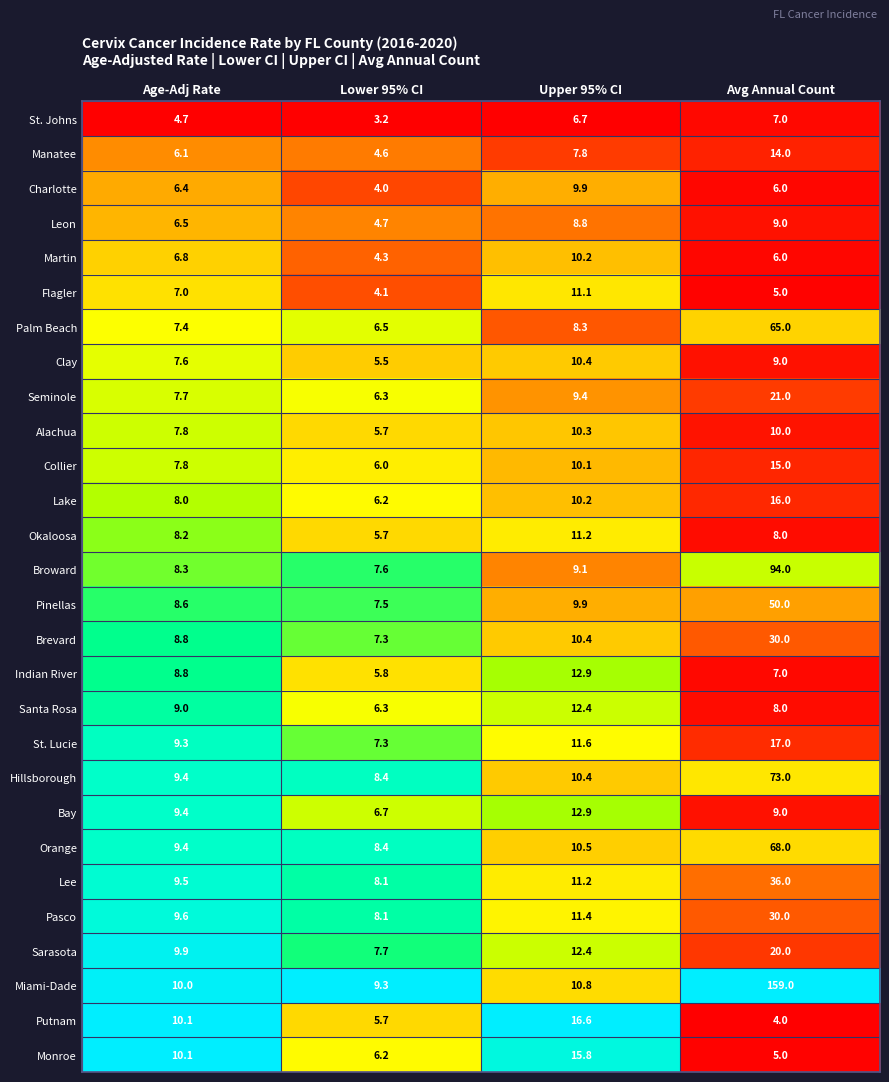

The Lake series shows 10.2 at Upper 95% CI. True or false?

True